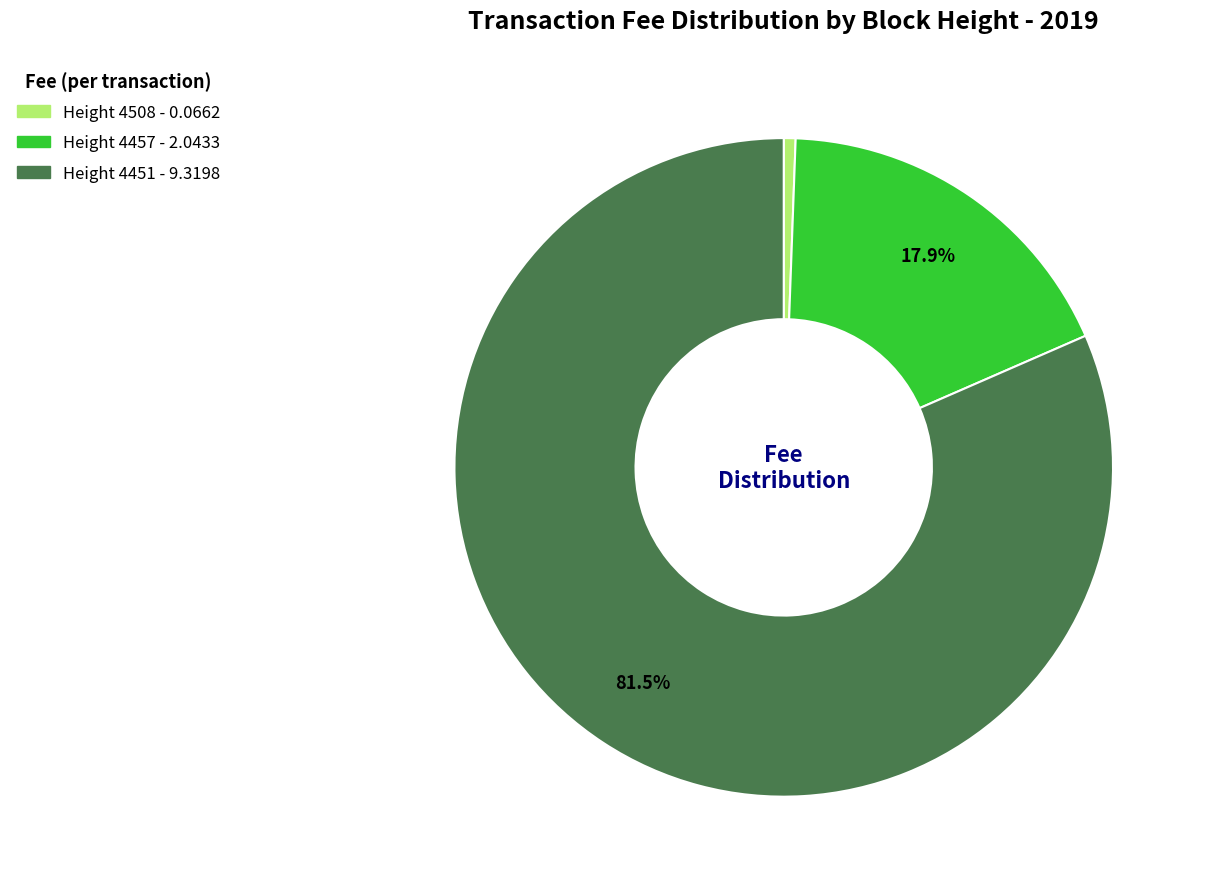

What is the smallest slice in the pie chart?

Height 4508